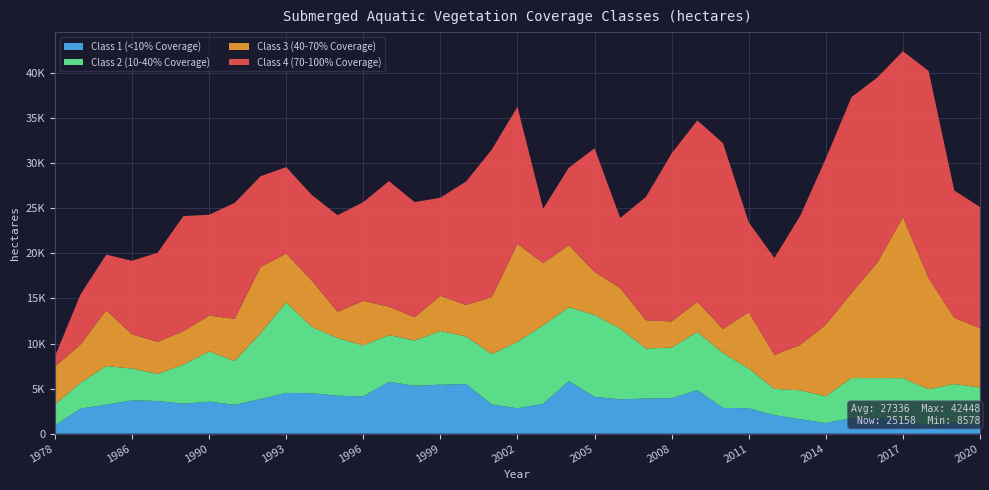

Reading right to left, list all the values displayed in this chart.

Class 1 (<10% Coverage): 925.1	1236.5	890.5	1481.1	1737.3	1724.5	1174.7	1595.4	2051.2	2821.8	2851.1	4838.8	3937.8	3897.9	3808.2	4079.7	5827.7	3311.9	2802.5	3250.2	5506.5	5431.9	5316.6	5738.3	4142.0	4203.0	4478.2	4523.1	3832.4	3201.0	3548.3	3314.8	3625.0	3696.4	3216.8	2780.2	901.2
Class 2 (10-40% Coverage): 4197.1	4274.1	4032.6	4680.4	4431.7	4444.9	2974.3	3214.6	2916.7	4408.9	6095.3	6461.9	5606.2	5556.5	7855.4	9099.9	8210.6	8702.2	7394.8	5586.8	5279.8	5963.9	5018.7	5201.5	5649.8	6408.5	7365.0	10032.7	7299.5	4858.0	5579.8	4332.6	3007.1	3526.3	4285.2	2873.7	2343.0
Class 3 (40-70% Coverage): 6593.7	7346.8	12340.3	17868.8	12800.5	9442.1	7946.3	5036.8	3765.5	6252.2	2662.9	3334.1	2905.4	3139.0	4506.2	4776.0	6879.5	6910.8	10875.8	6313.2	3501.2	3902.5	2588.5	3157.4	4939.4	2921.9	5140.4	5434.7	7359.1	4693.5	3974.0	3718.5	3563.3	3795.2	6199.1	4251.0	4197.1
Class 4 (70-100% Coverage): 13442.4	14128.2	23006.6	18417.7	20554.2	21746.3	18432.9	14317.0	10770.1	9974.0	20629.0	20133.0	18654.3	13677.3	7771.1	13715.7	8601.5	6041.9	15210.0	16369.8	13698.6	10891.5	12780.3	13934.5	10964.4	10718.4	9501.0	9597.2	10075.2	12872.6	11189.6	12785.9	9892.8	8169.4	6171.8	5565.0	1136.5